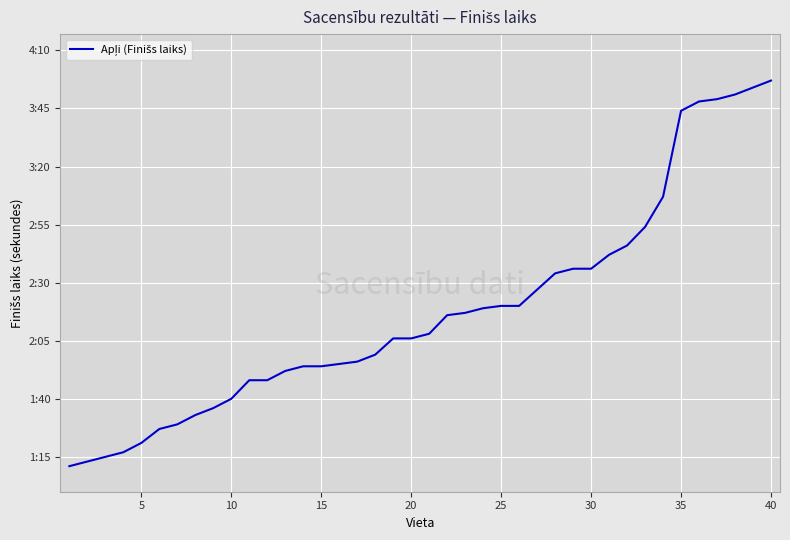

What is the maximum value shown in the chart?

237